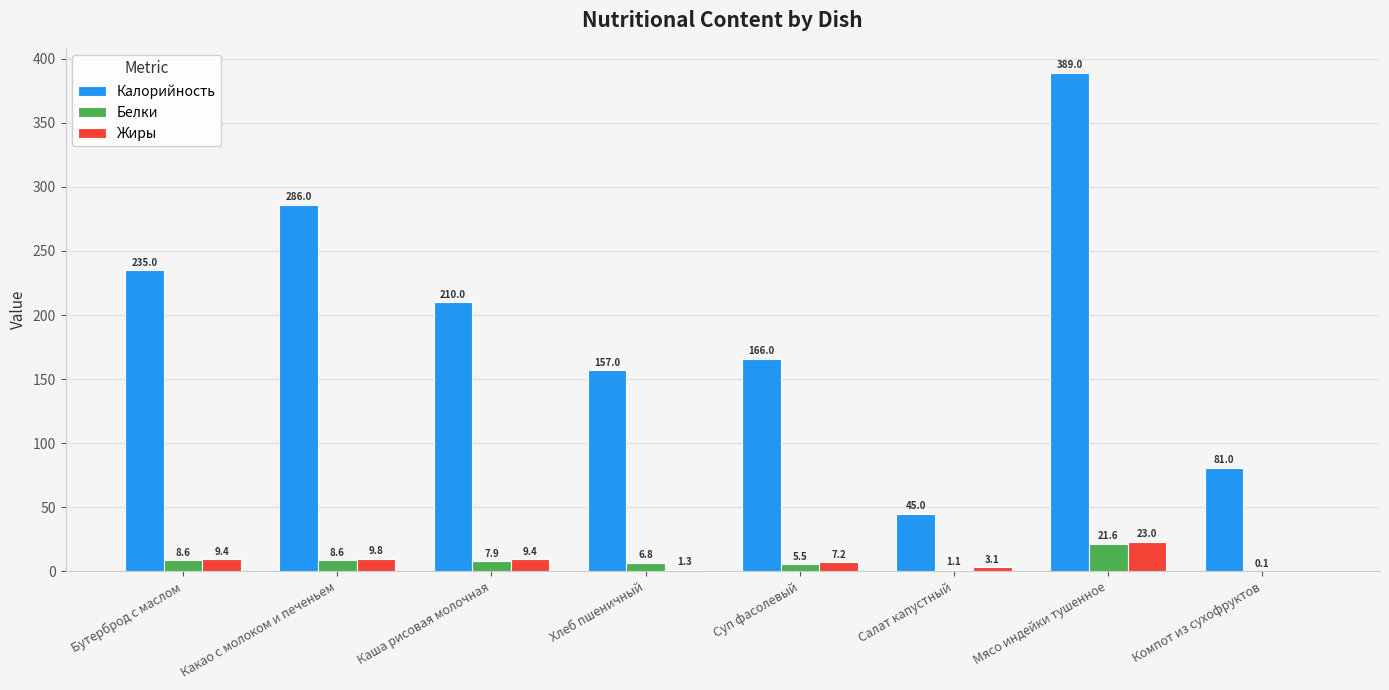

What are all the series names shown in the legend?

Калорийность, Белки, Жиры